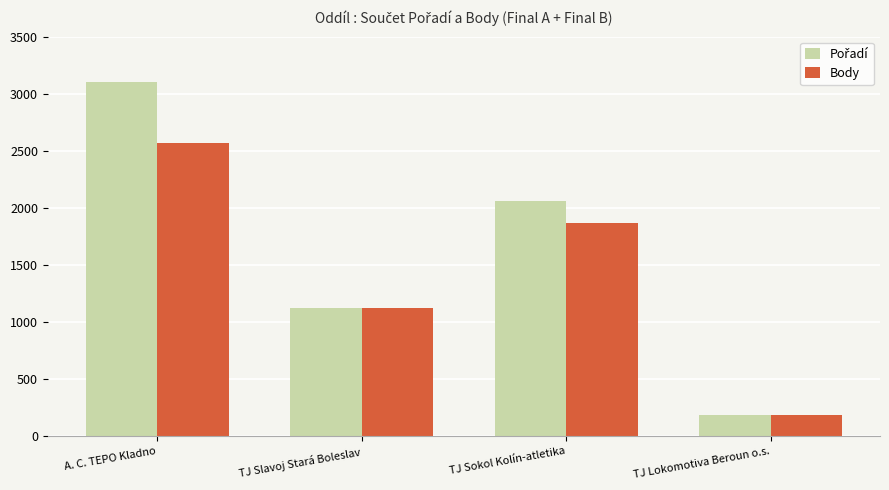

What is the difference between the Body values at TJ Slavoj Stará Boleslav and TJ Lokomotiva Beroun o.s.?

939